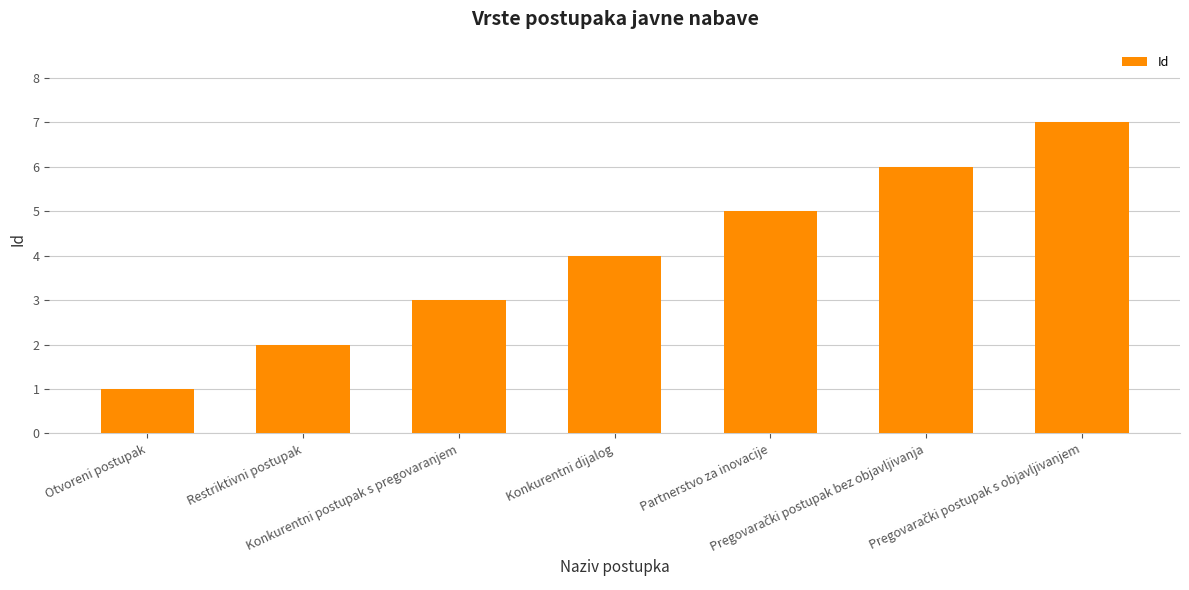

What is the maximum value shown in the chart?

7